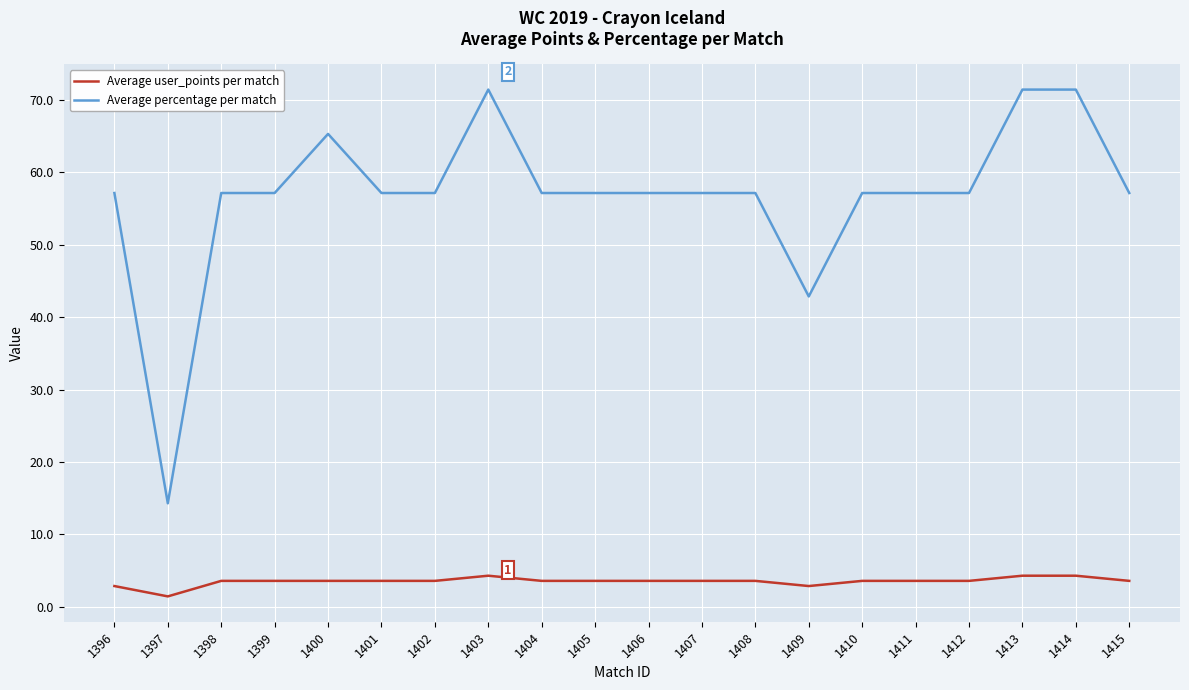

How many lines are shown in the chart?

2